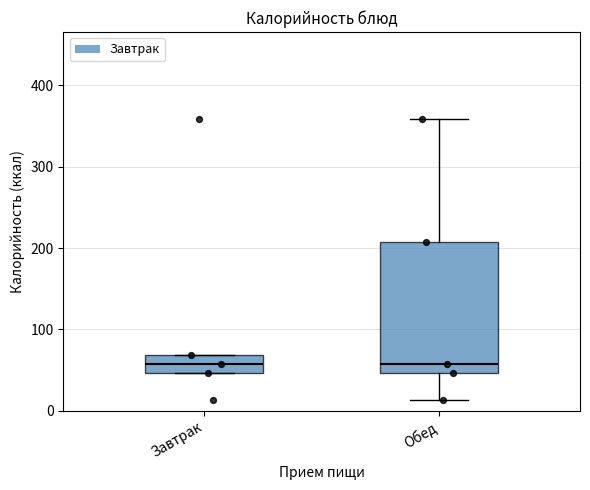

Which box is the tallest, from its lower edge to its upper edge?

Обед